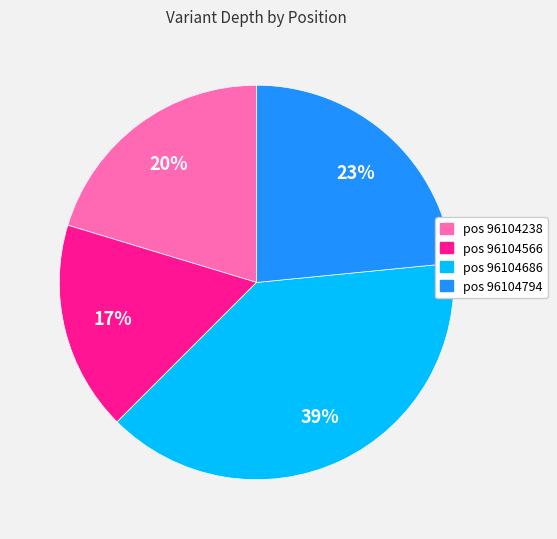

To the nearest percent, what is the difference between the largest and smallest slice percentages?

22%